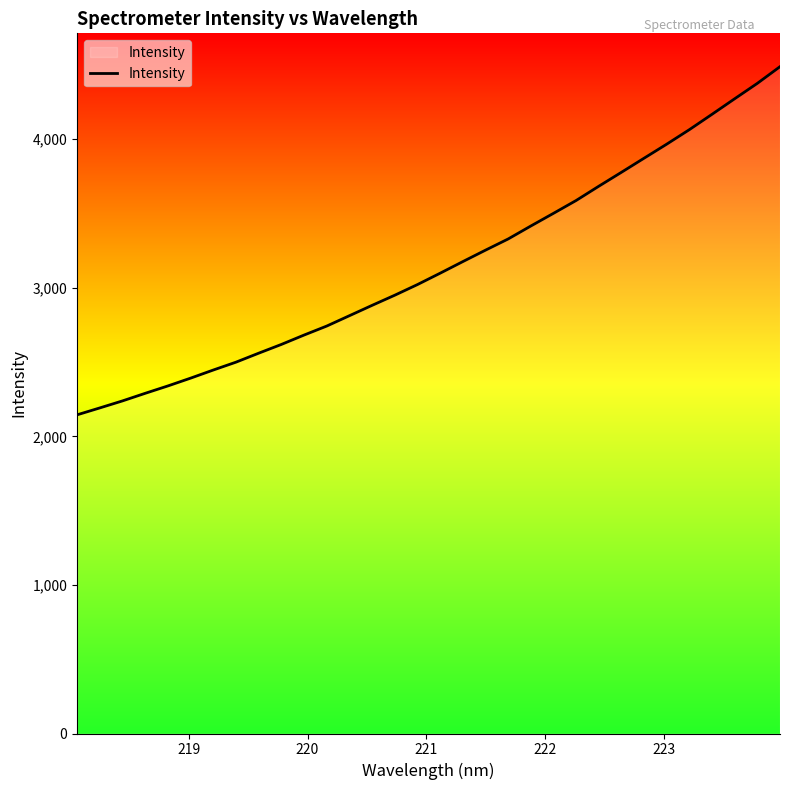

What is the difference between the maximum and minimum values?

2342.8